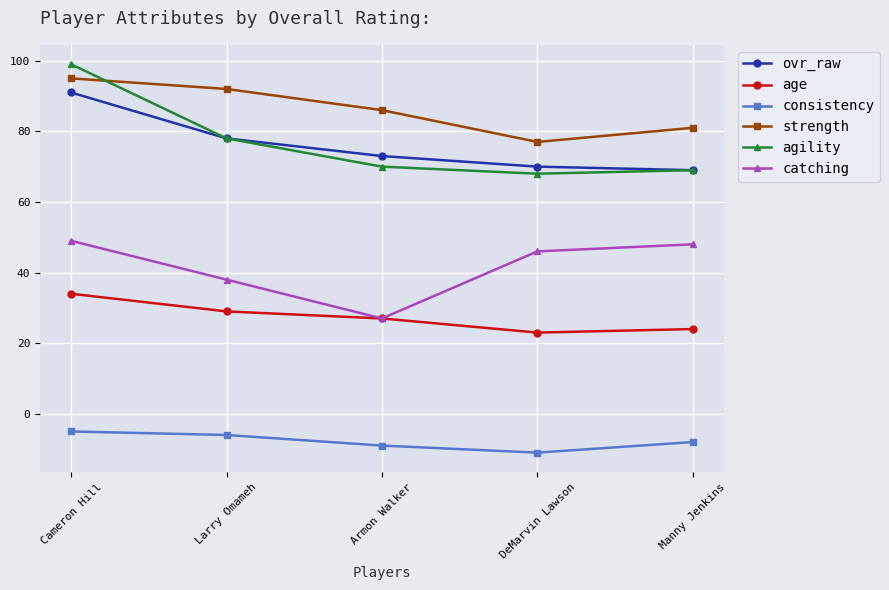

The value of age at Larry Omameh is 29. True or false?

True